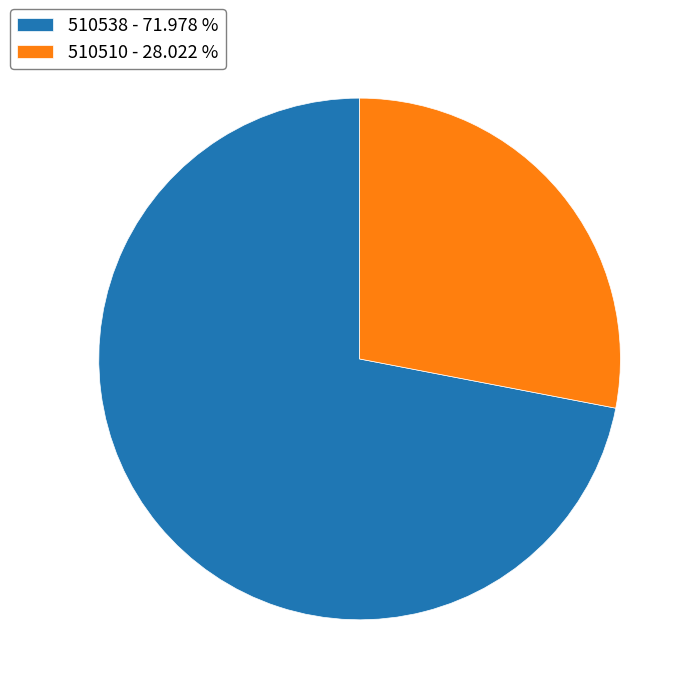

Is the sum of 510510 - 28.022 % and 510538 - 71.978 % greater than half?

Yes